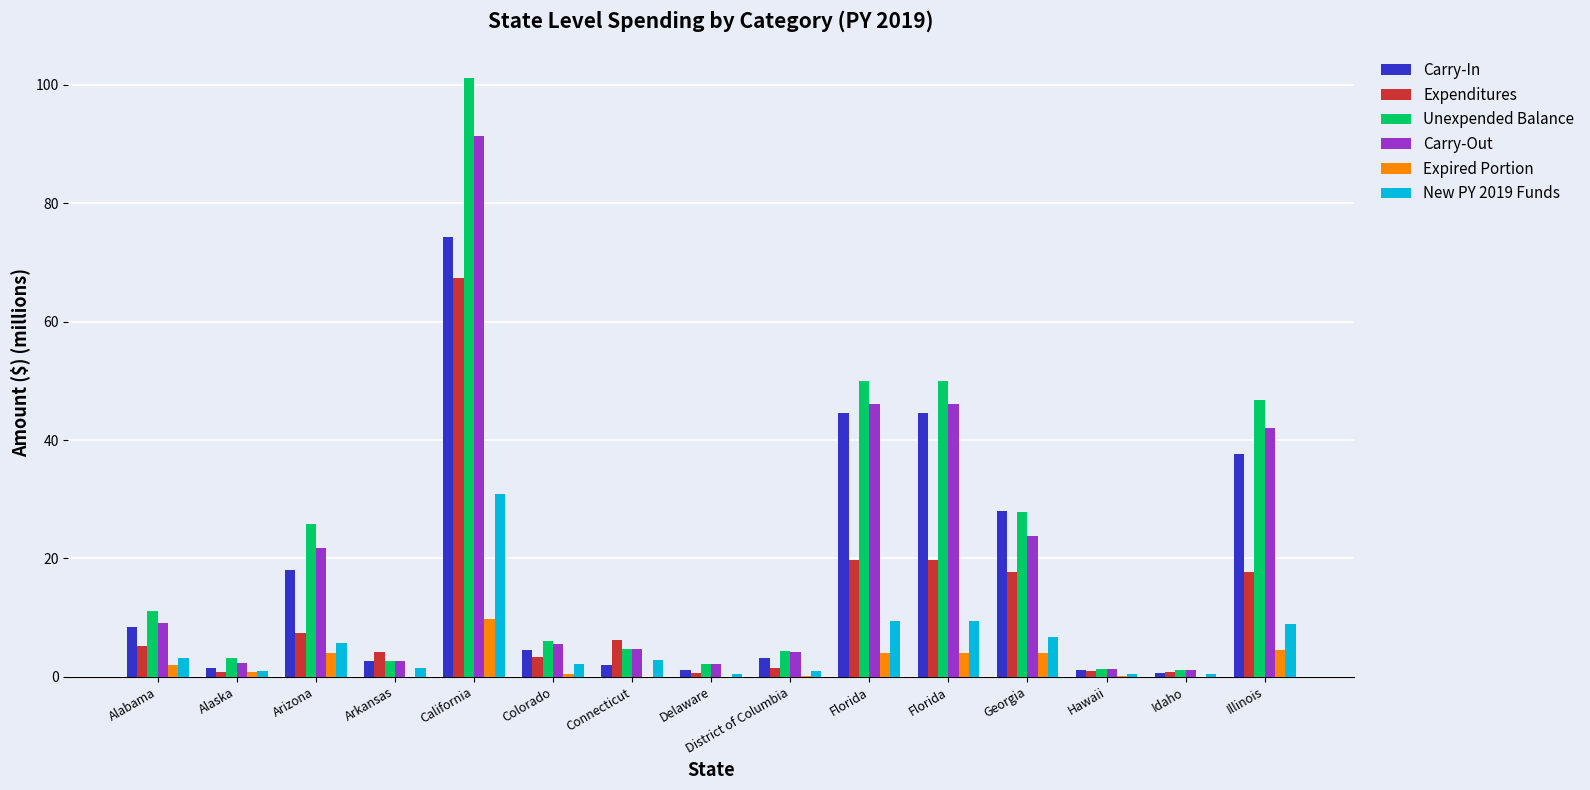

Between Alabama and Hawaii, which series saw the biggest shift?

Unexpended Balance